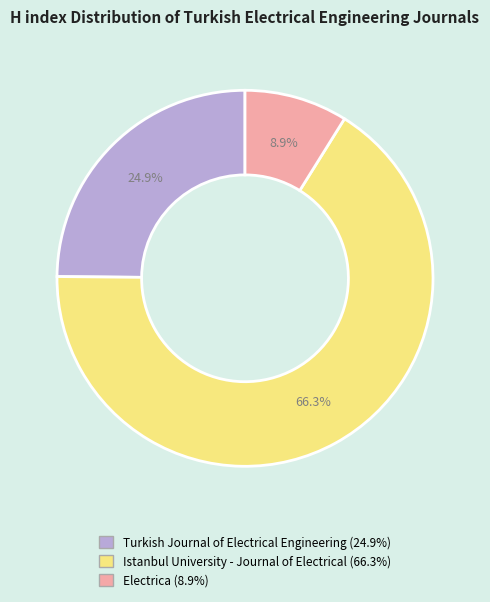

How many segments does this pie chart have?

3